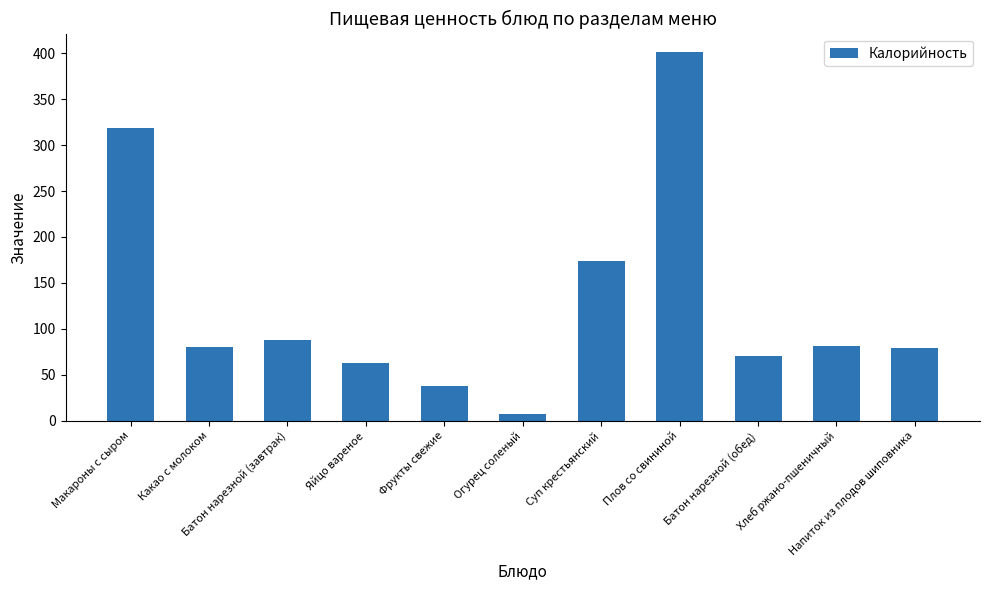

What is the ratio of the value at Напиток из плодов шиповника to the value at Какао с молоком?

1.0